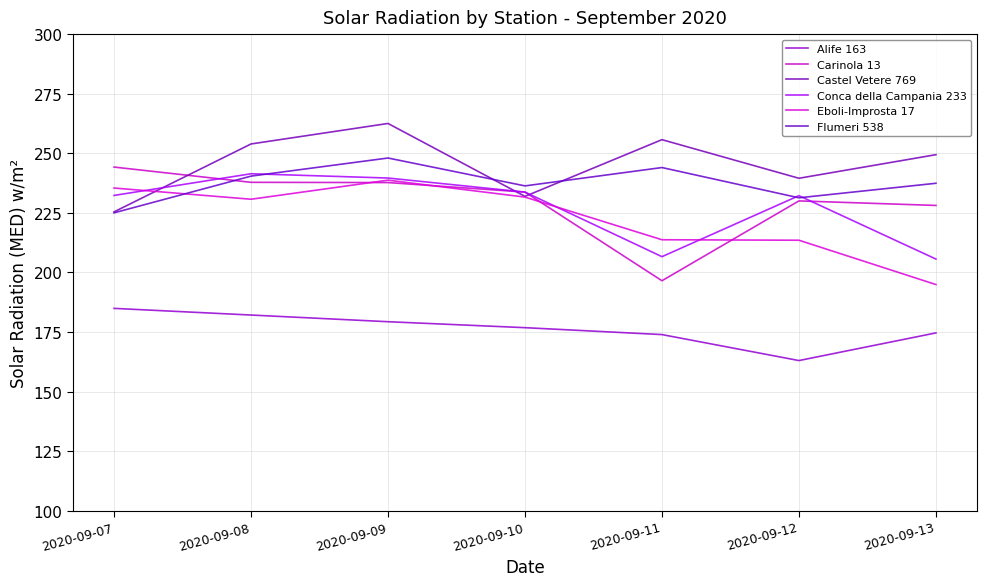

How many lines are shown in the chart?

6